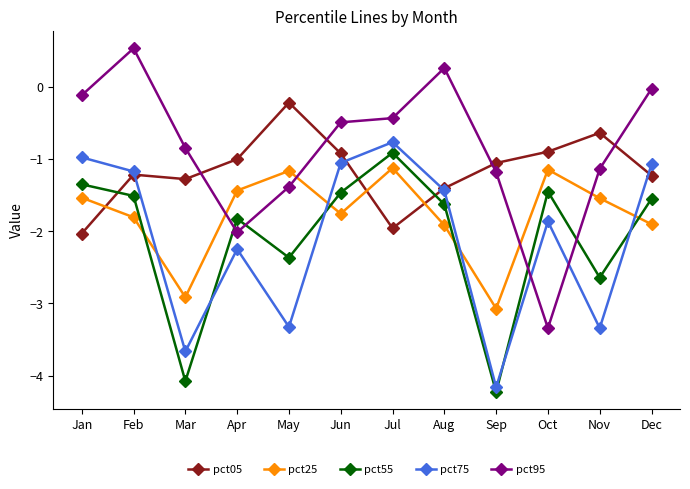

What is the total value across all series at Mar?

-12.8